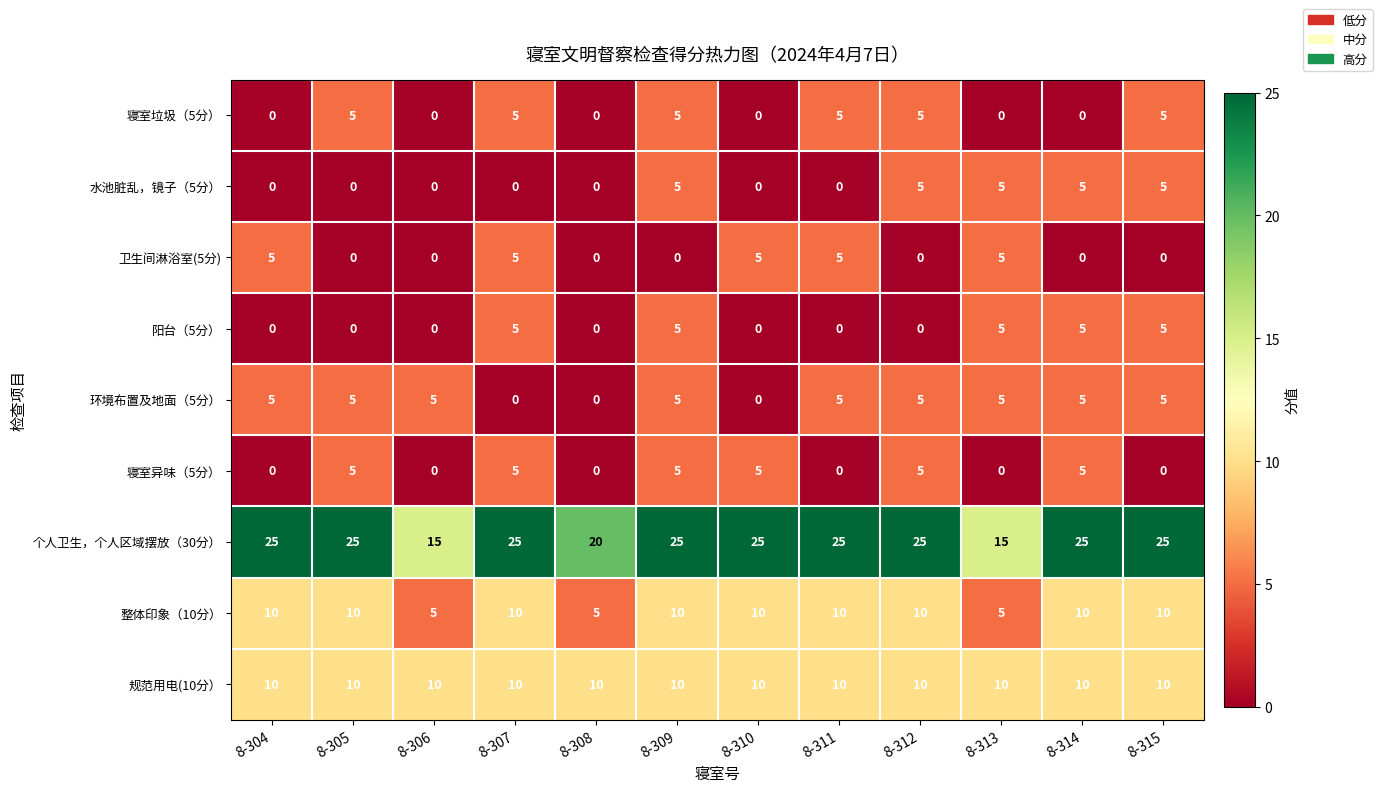

What is the difference between the second highest and second lowest values in the 环境布置及地面（5分） series?

5